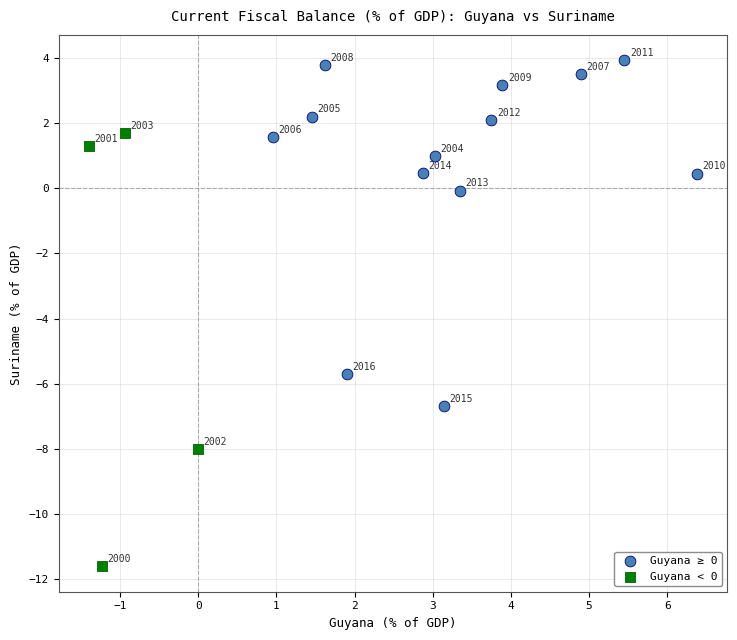

Which series contains the highest Y value?

Guyana ≥ 0